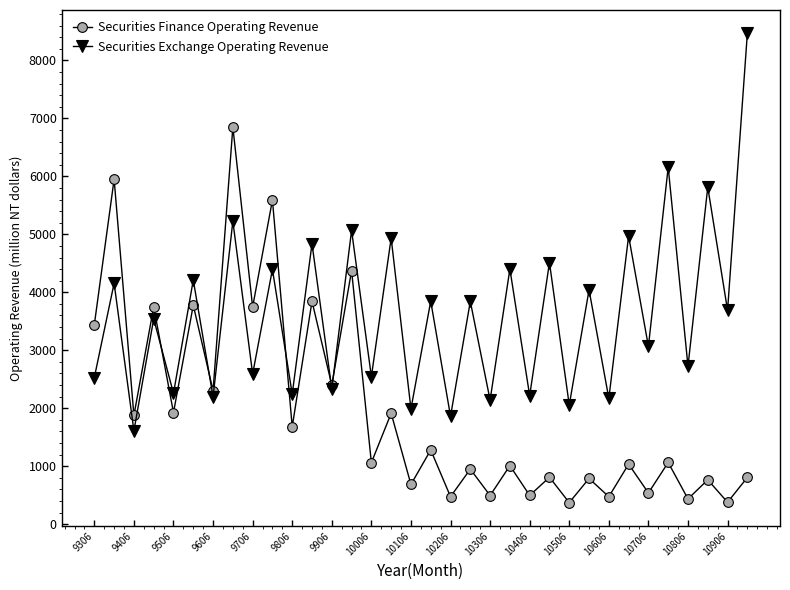

Rank the series by their maximum value, from highest to lowest.

Securities Exchange Operating Revenue, Securities Finance Operating Revenue